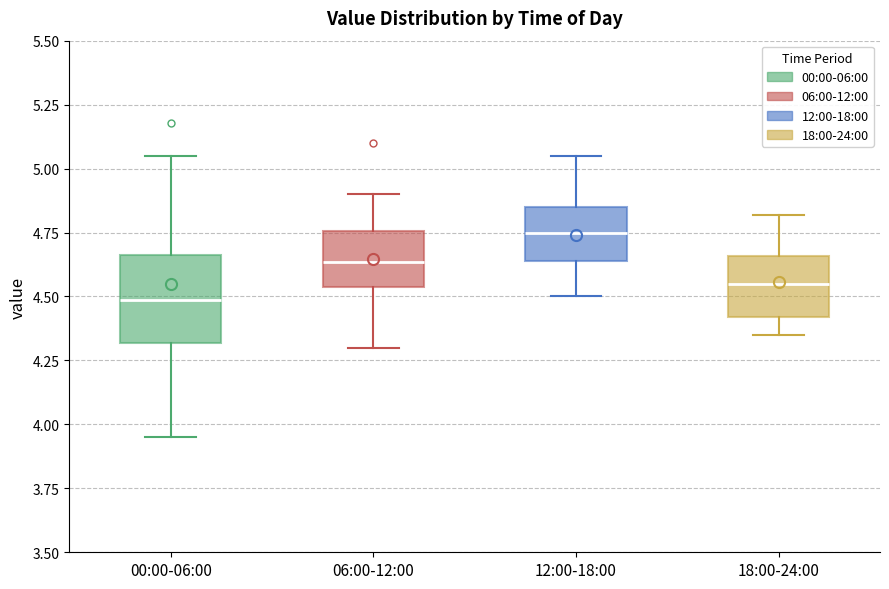

Where is the lower edge of the box for 00:00-06:00 on the y-axis? The values are not printed on the chart, so give them approximately, as read against the axis.

4.30